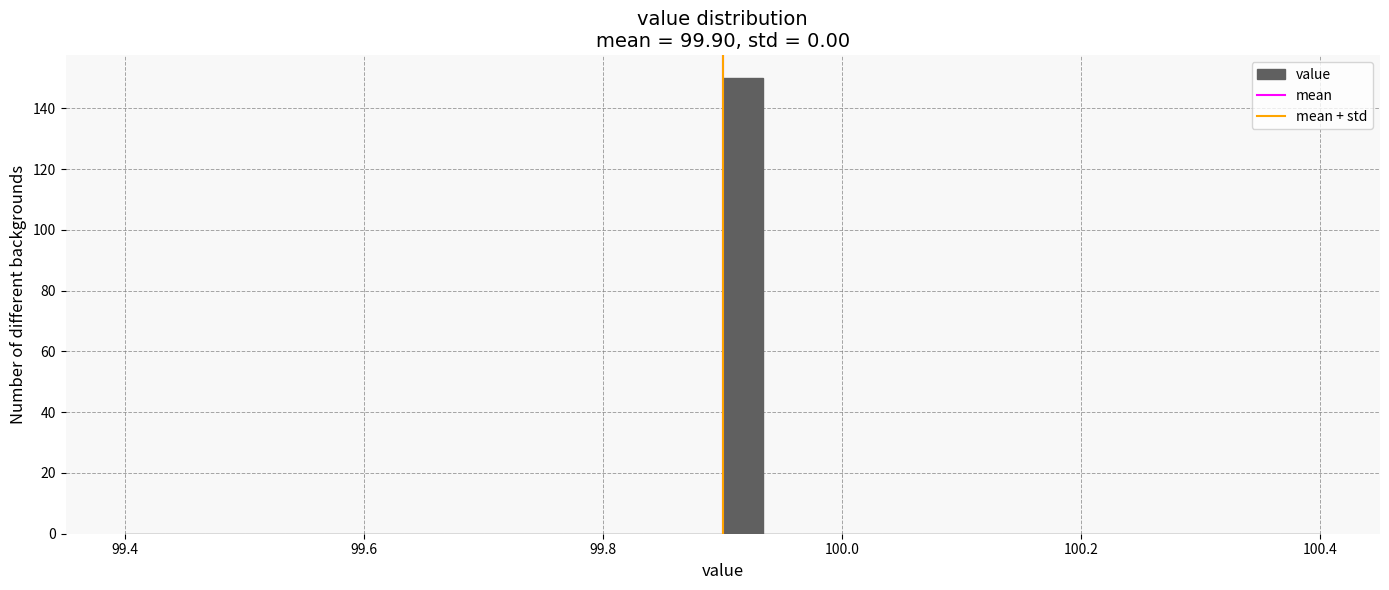

Around what value on the x-axis is the tallest bar? Give the approximate position of its centre, as read against the axis.

99.92